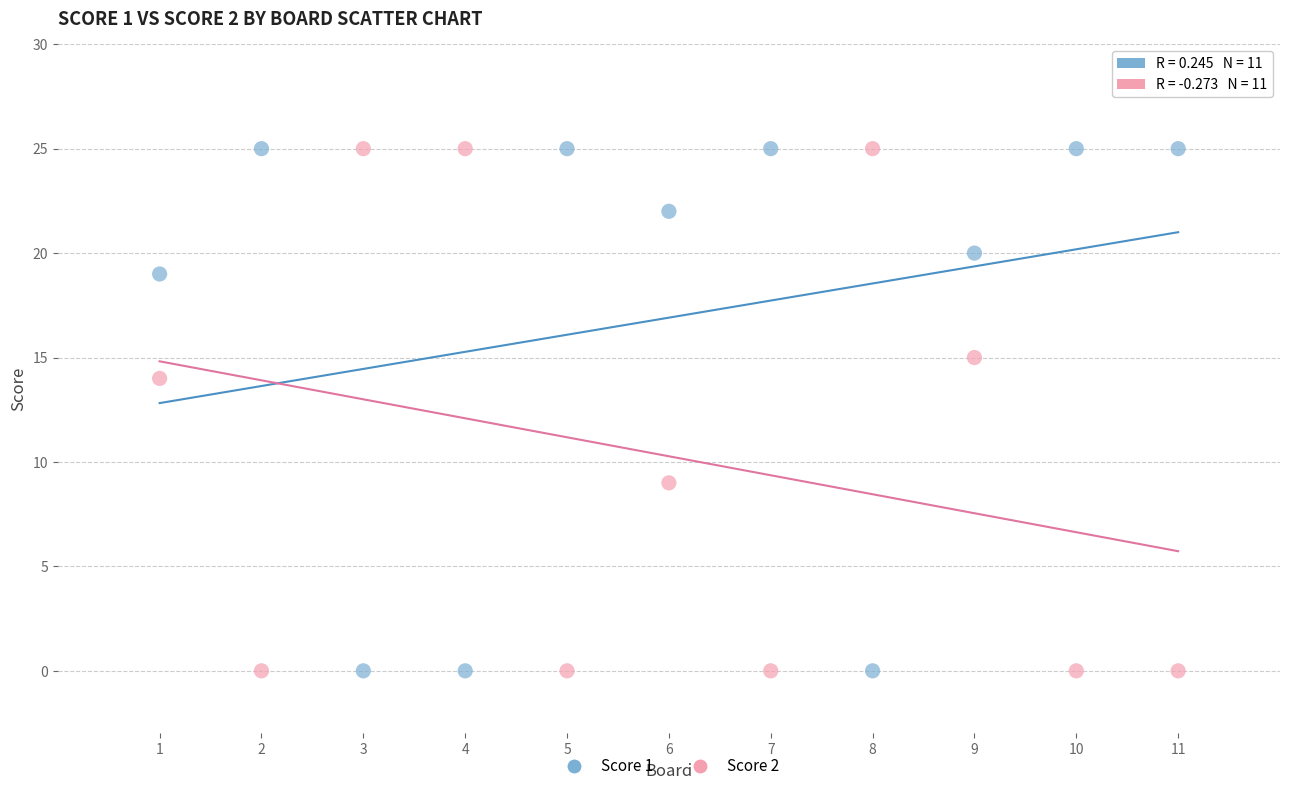

Across all series, what Y value is closest to 12?

14